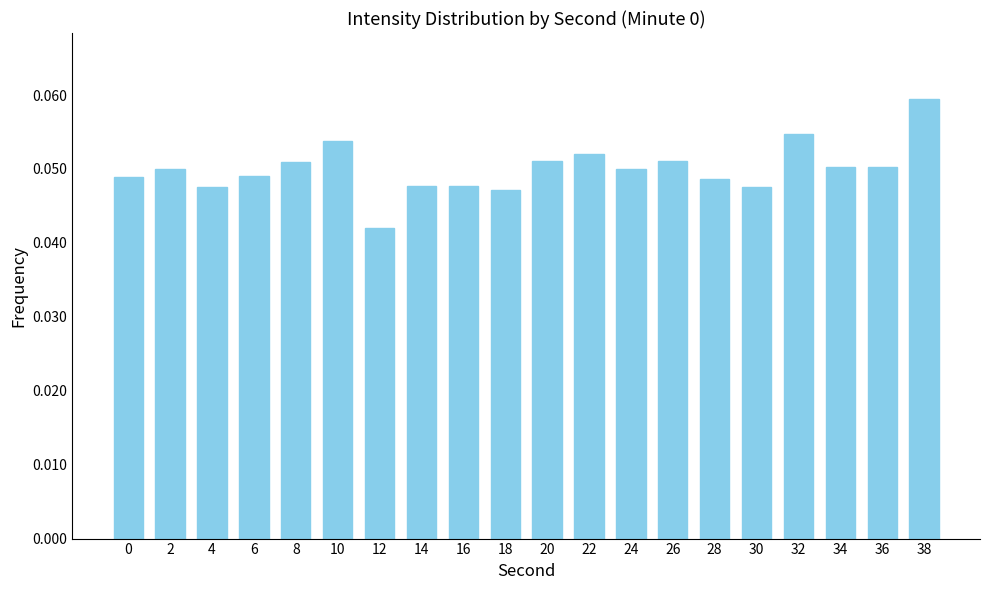

What is the sum of all values?

1.0